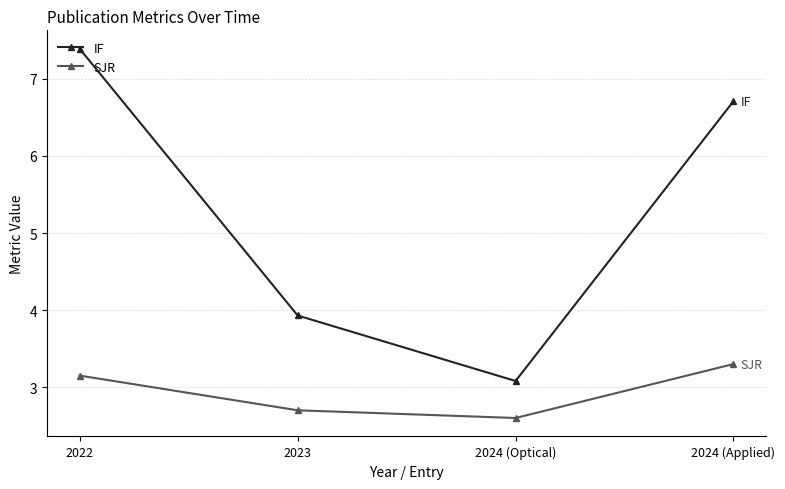

The value of IF at 2024 (Applied) is 6.7. True or false?

True